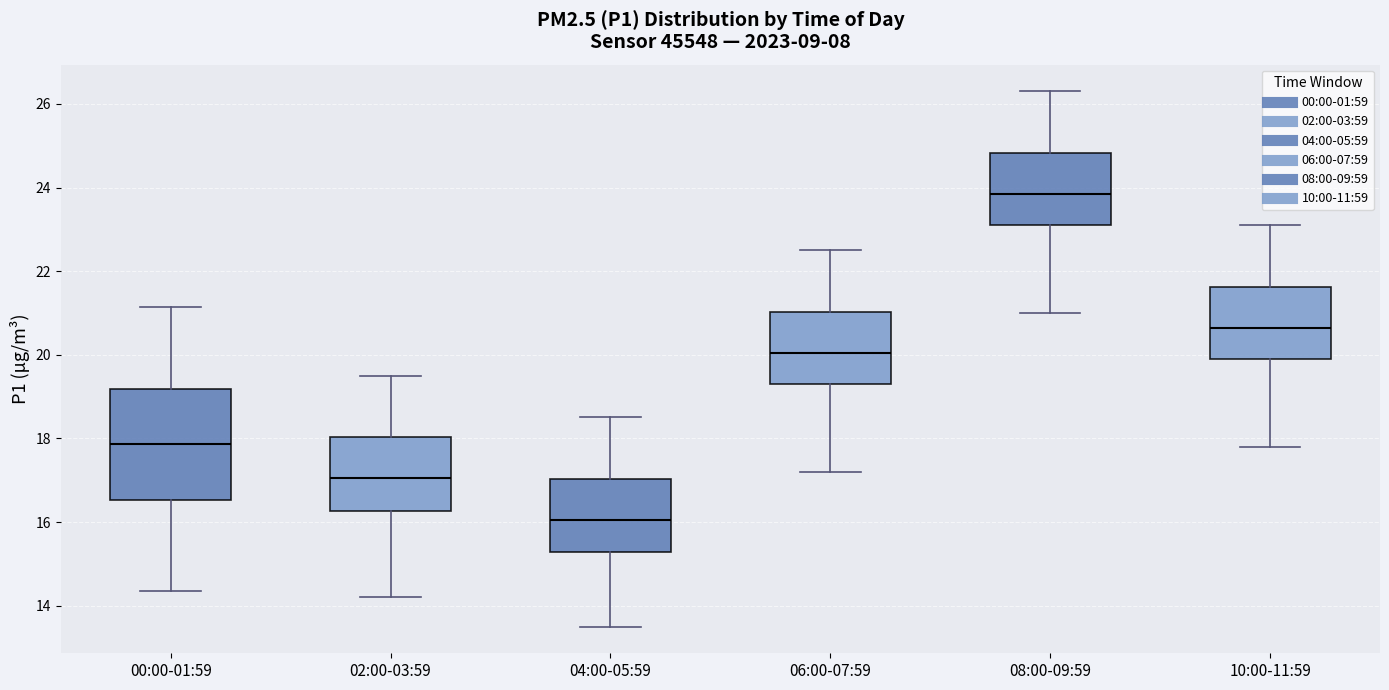

Which box's median line is the lowest?

04:00-05:59